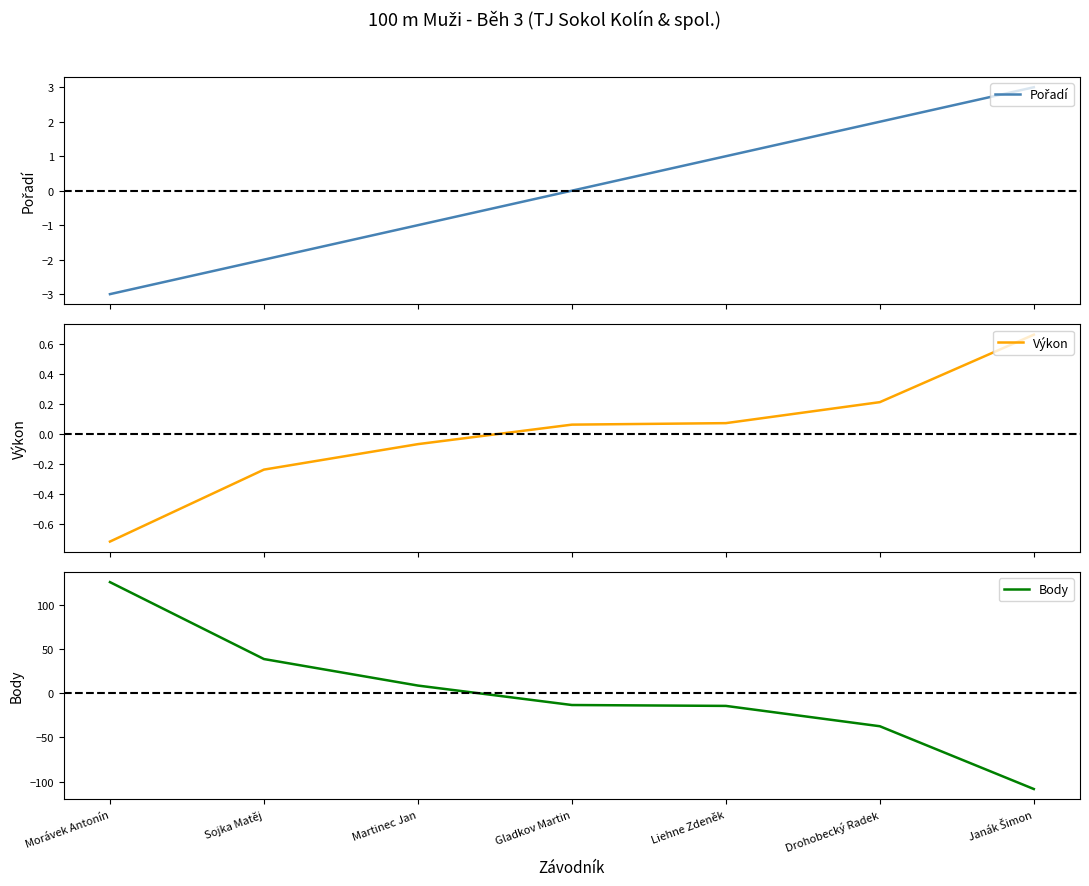

Reading left to right, what are all the values shown in this chart?

Pořadí: -3.0	-2.0	-1.0	0.0	1.0	2.0	3.0
Výkon: -0.7	-0.2	-0.1	0.1	0.1	0.2	0.7
Body: 125.7	38.7	8.7	-13.3	-14.3	-37.3	-108.3